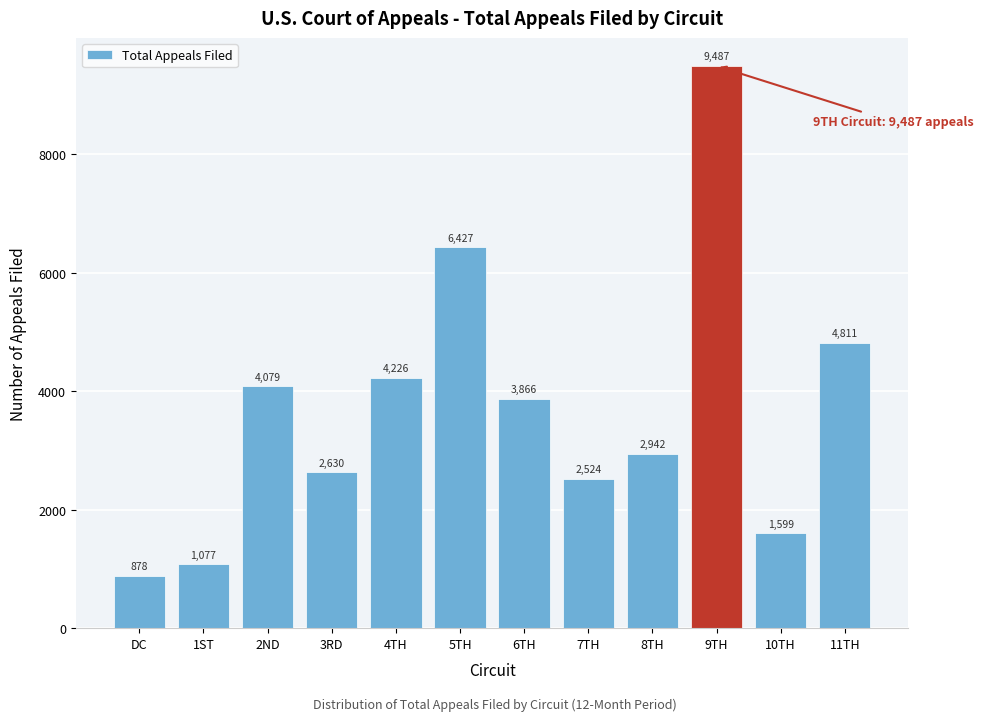

Reading left to right, extract all data points from this chart.

DC=878	1ST=1077	2ND=4079	3RD=2630	4TH=4226	5TH=6427	6TH=3866	7TH=2524	8TH=2942	9TH=9487	10TH=1599	11TH=4811